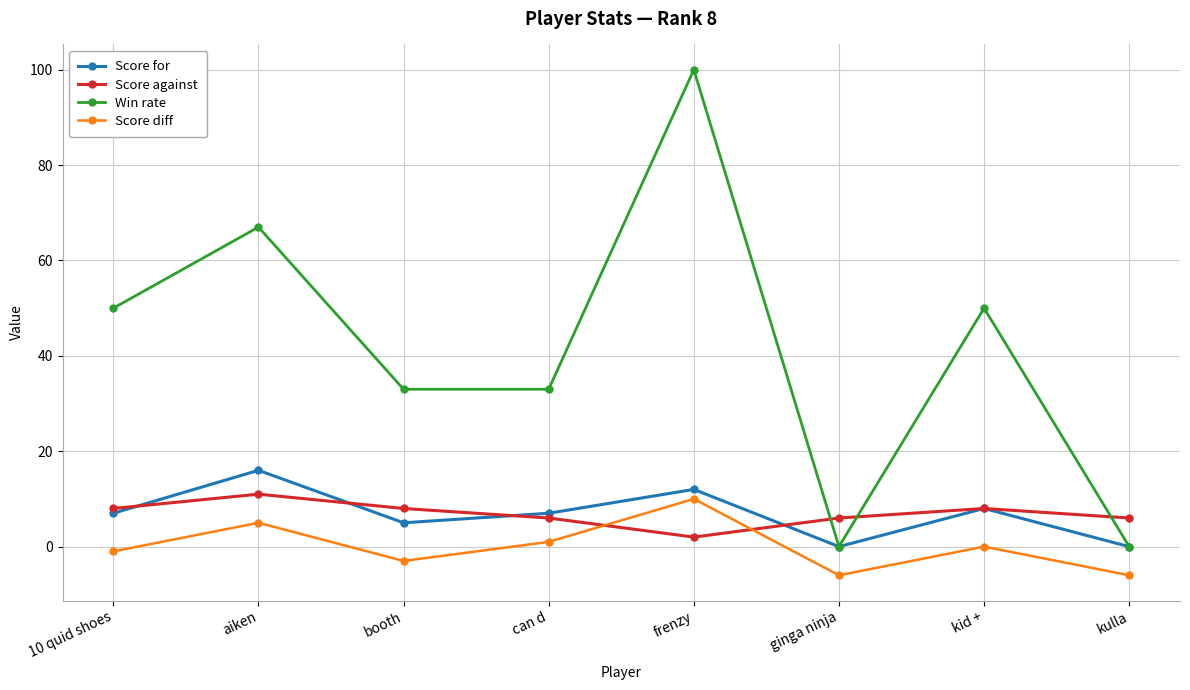

Between which two adjacent categories do Score for and Score against first intersect?

10 quid shoes and aiken